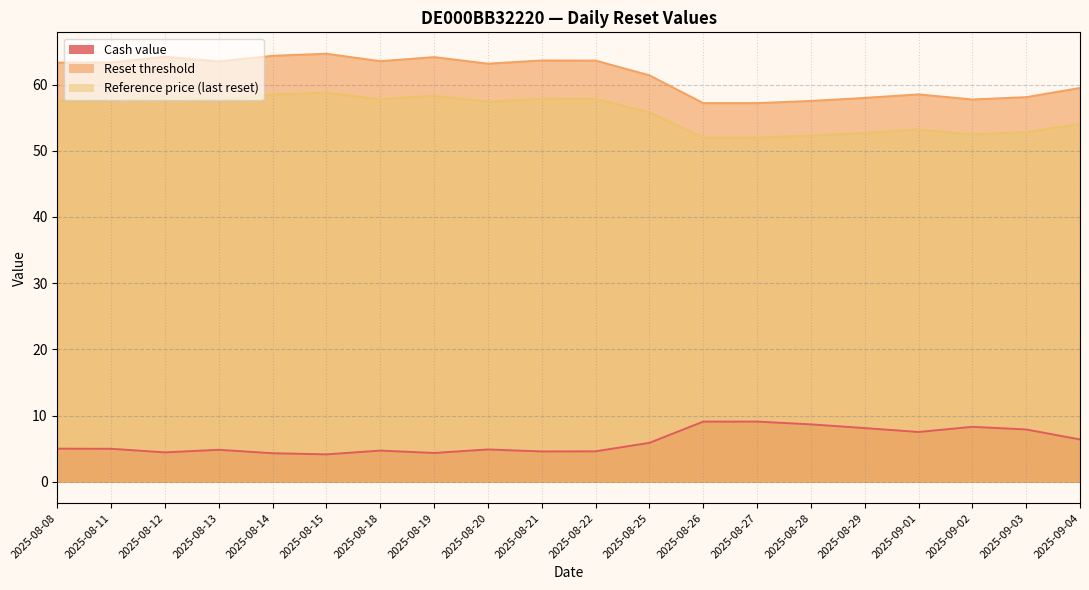

True or false: Reference price (last reset) and Reset threshold cross at least once.

False